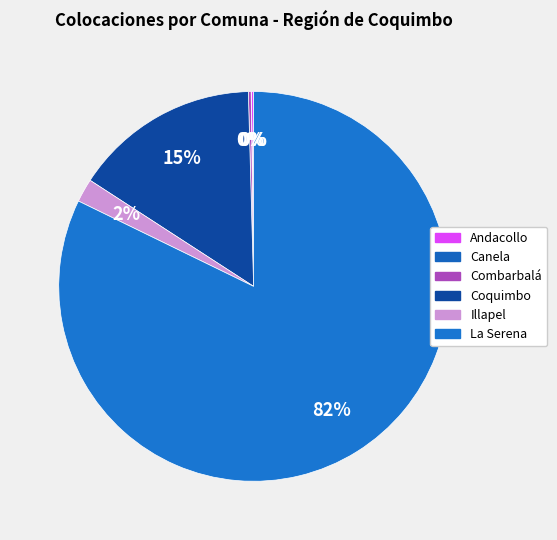

True or false: Illapel accounts for 10% of the total.

False